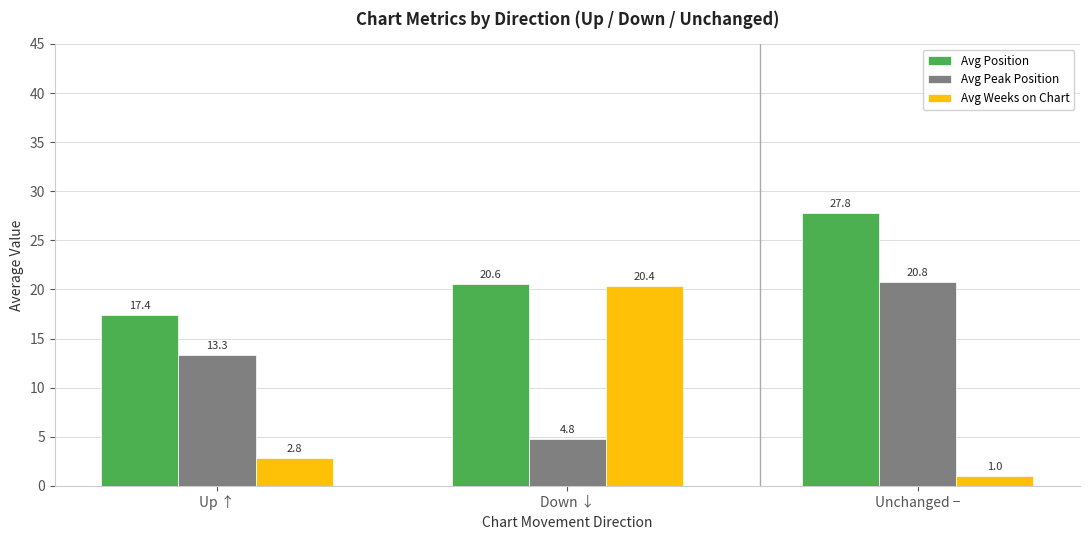

What is the average value of the Avg Weeks on Chart series?

8.1